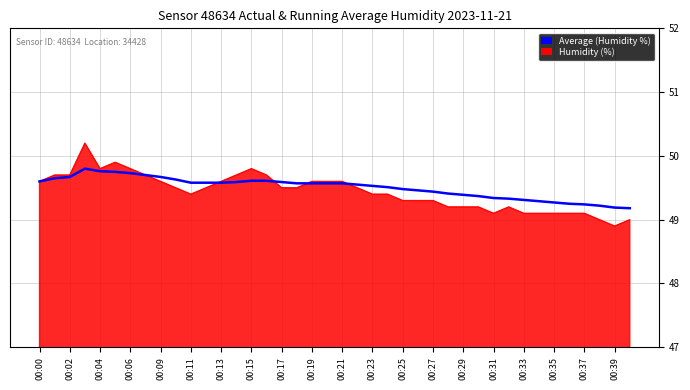

List the series in order of their peak value, lowest first.

Average (Humidity %), Humidity (%)